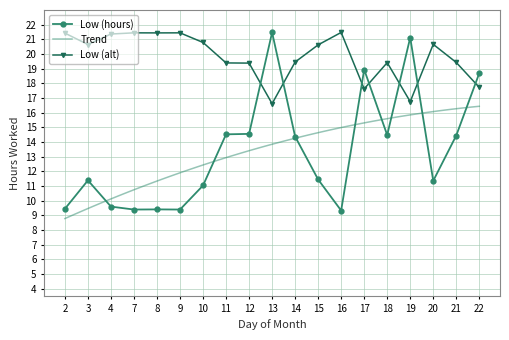

Which category has the lowest value across all series?

16